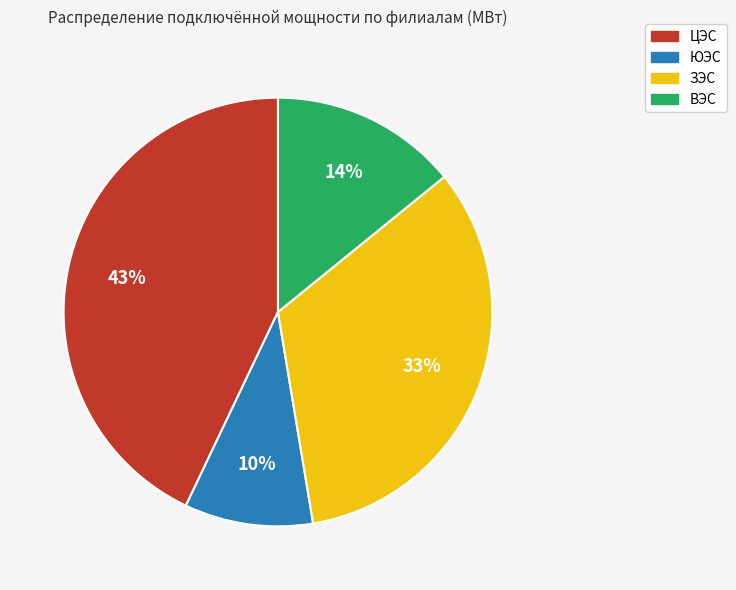

Rank the categories by value from highest to lowest.

ЦЭС, ЗЭС, ВЭС, ЮЭС